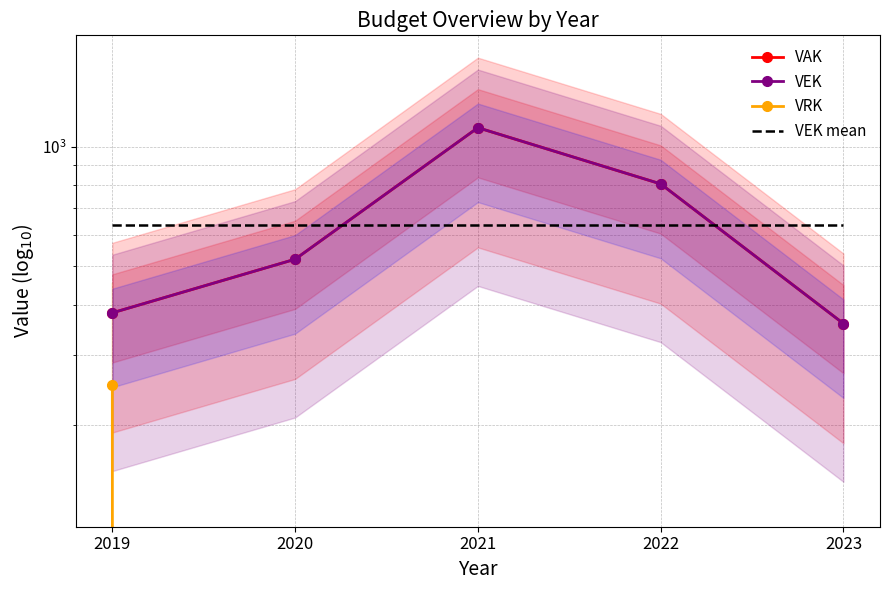

Where is VEK nearest to the value 737?

2022